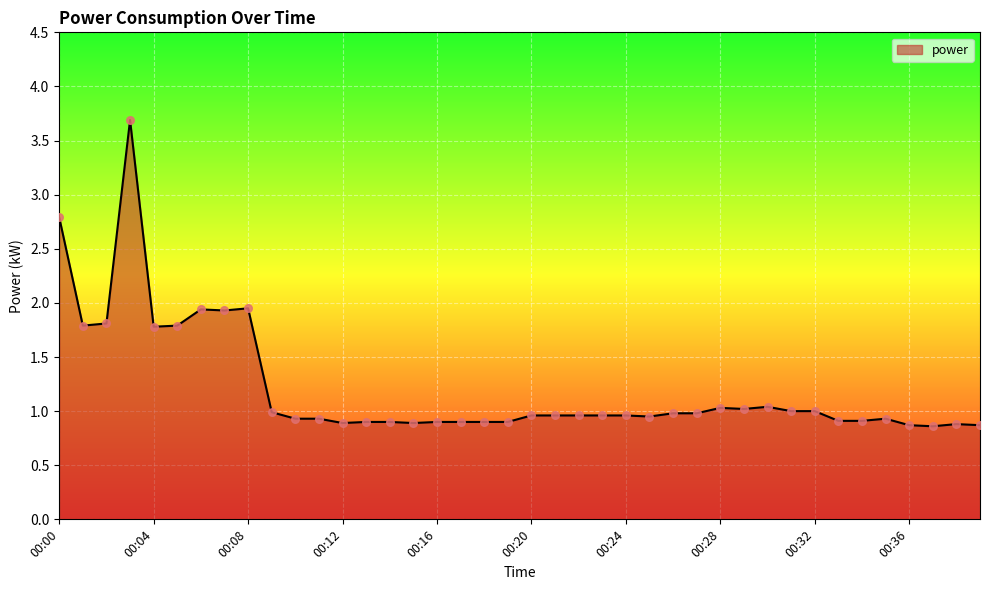

What is the greatest value displayed?

3.7